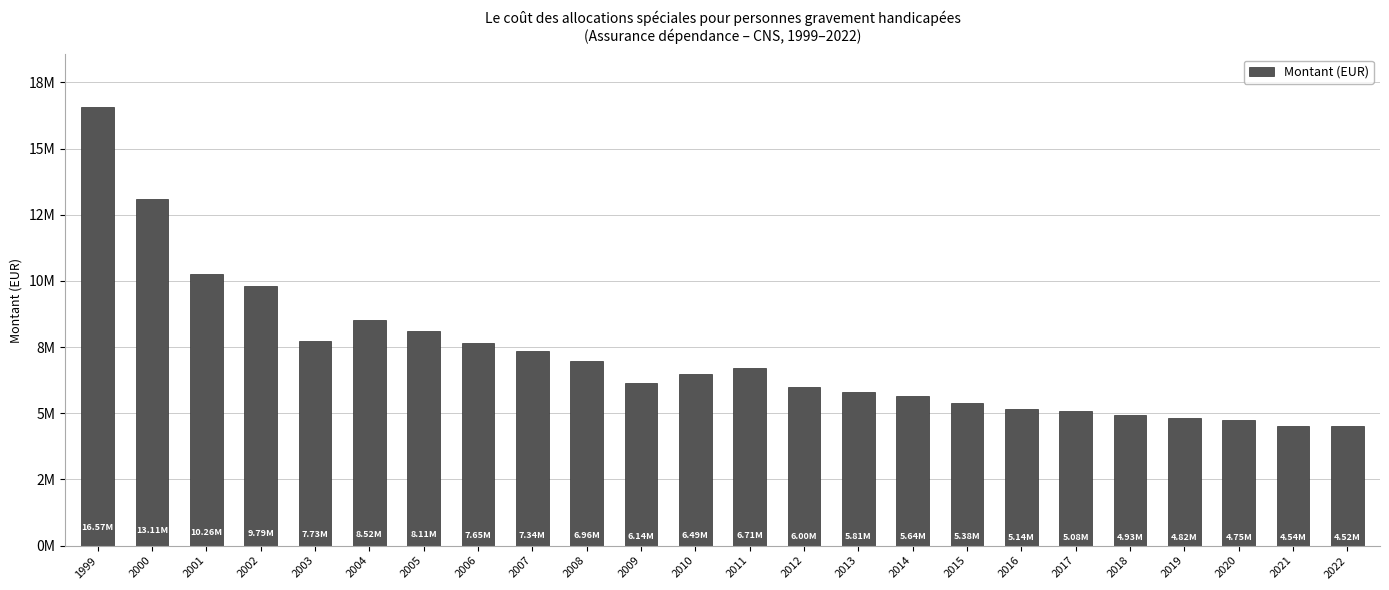

What value does the data have at 2017?

5080488.5